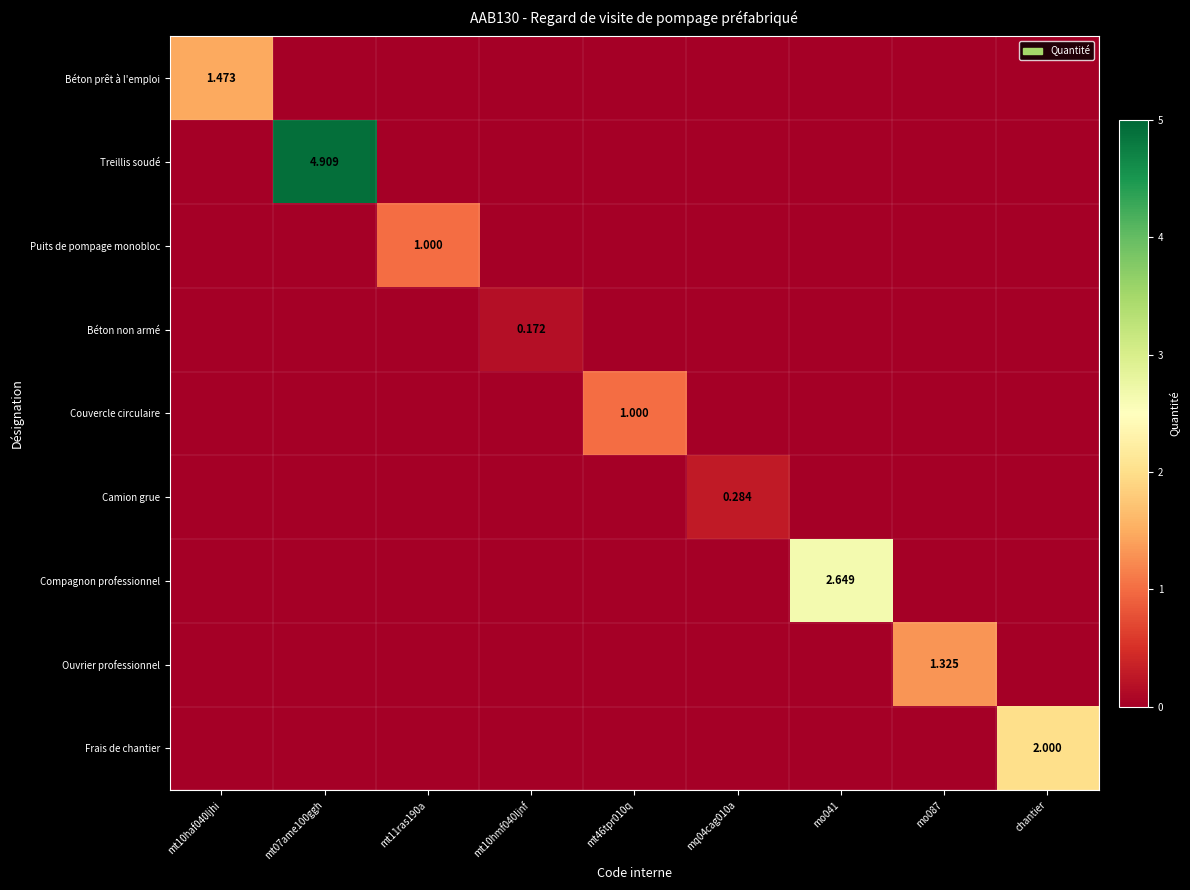

At which category is the sum across all series the highest?

mt07ame100ggh